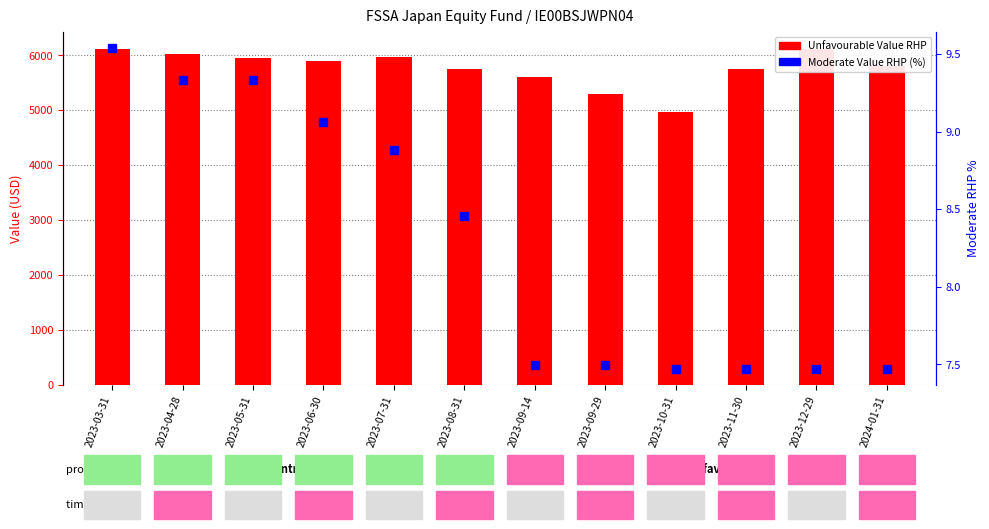

What is the label of the 5th bar from the right?

2023-09-29